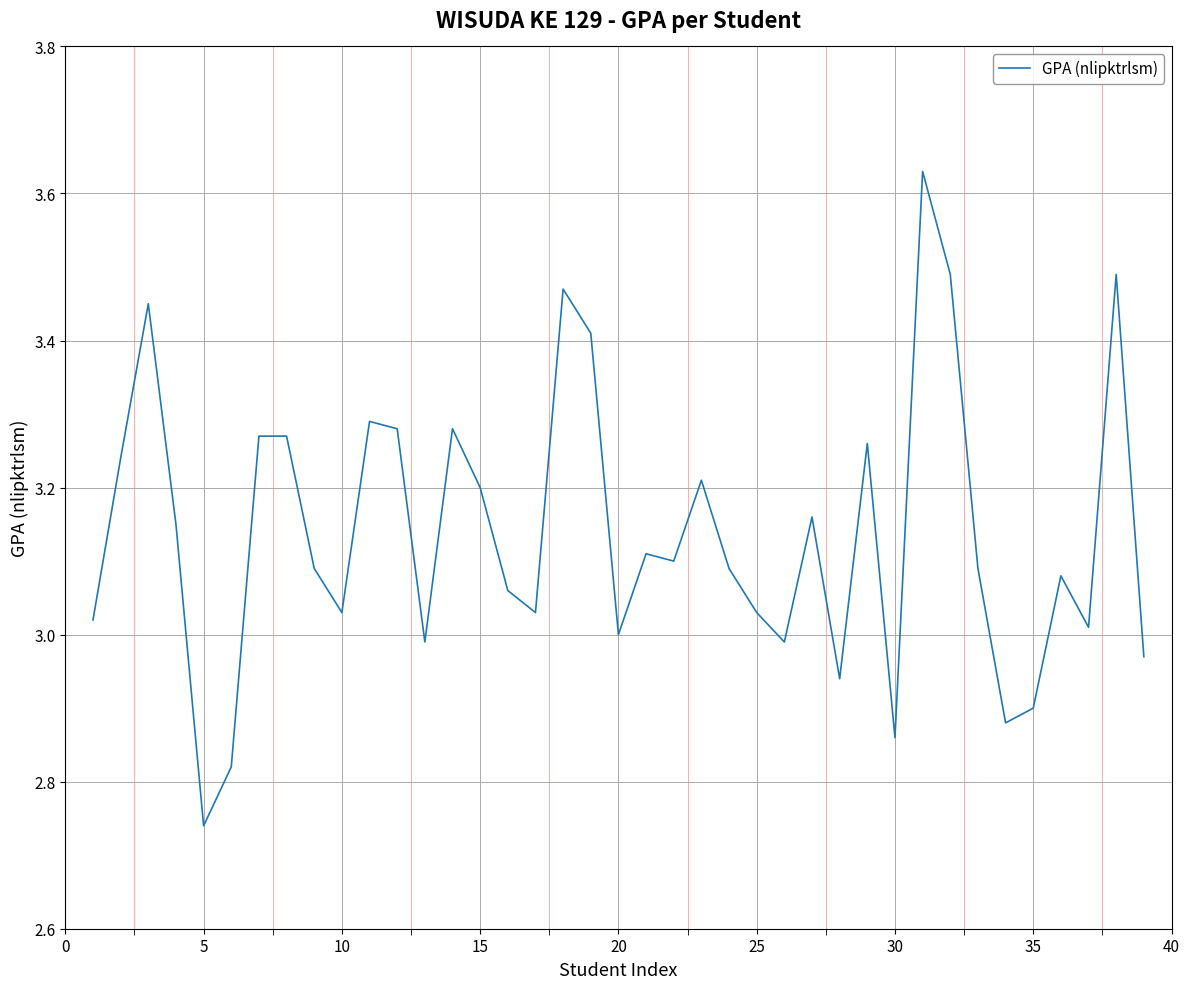

Does the chart have visible grid lines?

Yes